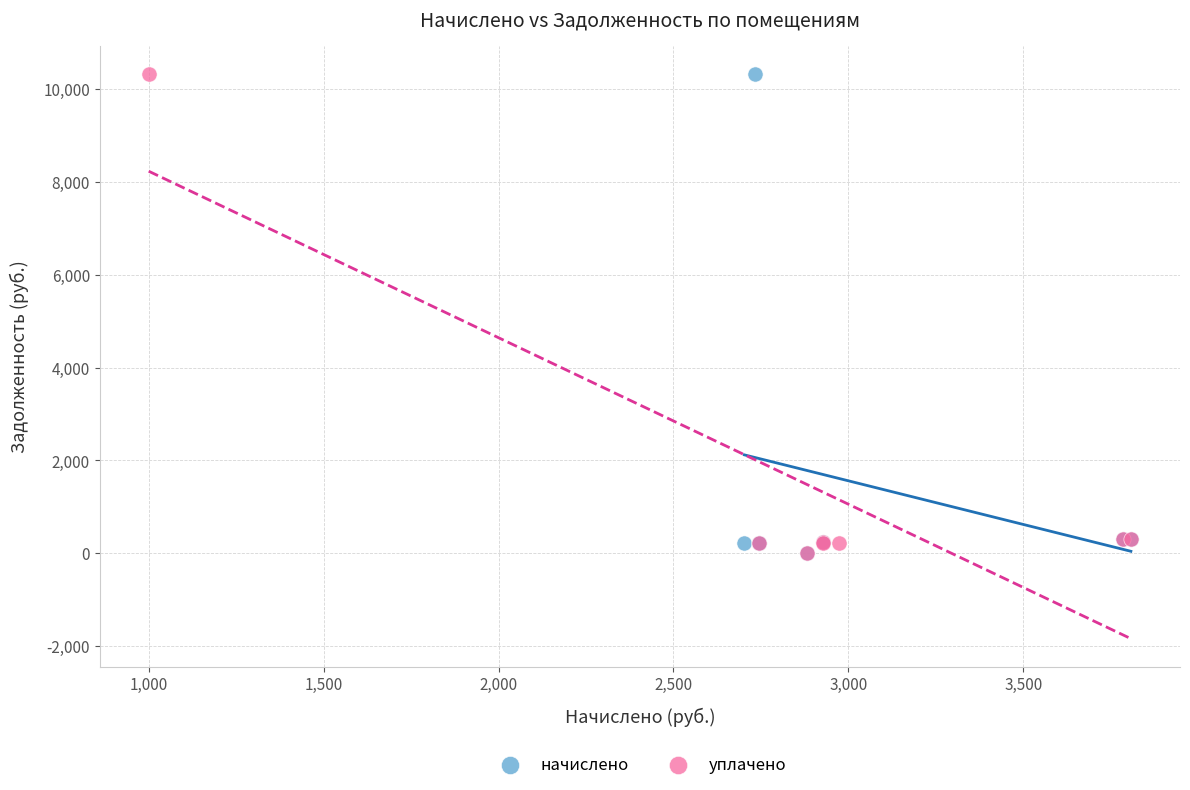

What are all the series names shown in the legend?

начислено, уплачено